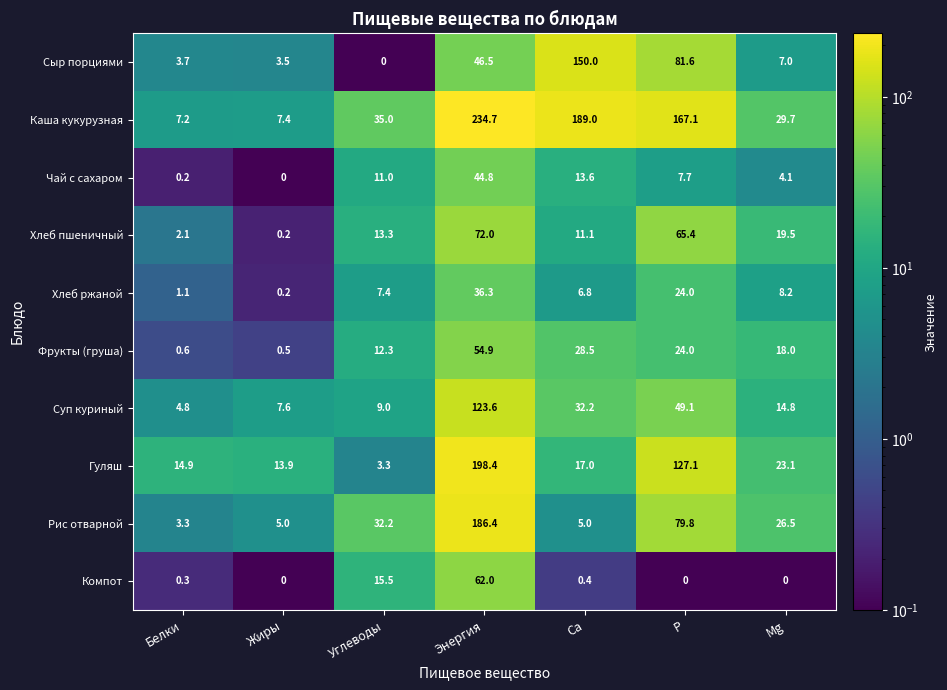

Rank the series at Энергия from lowest to highest value.

Хлеб ржаной, Чай с сахаром, Сыр порциями, Фрукты (груша), Компот, Хлеб пшеничный, Суп куриный, Рис отварной, Гуляш, Каша кукурузная